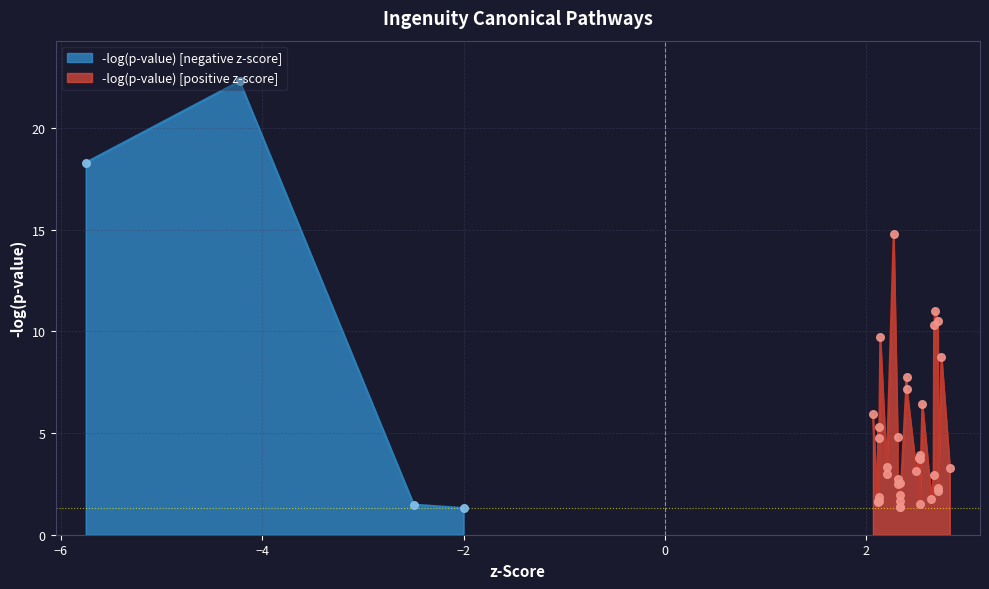

What is the change in value from 9 to 31?

-0.1